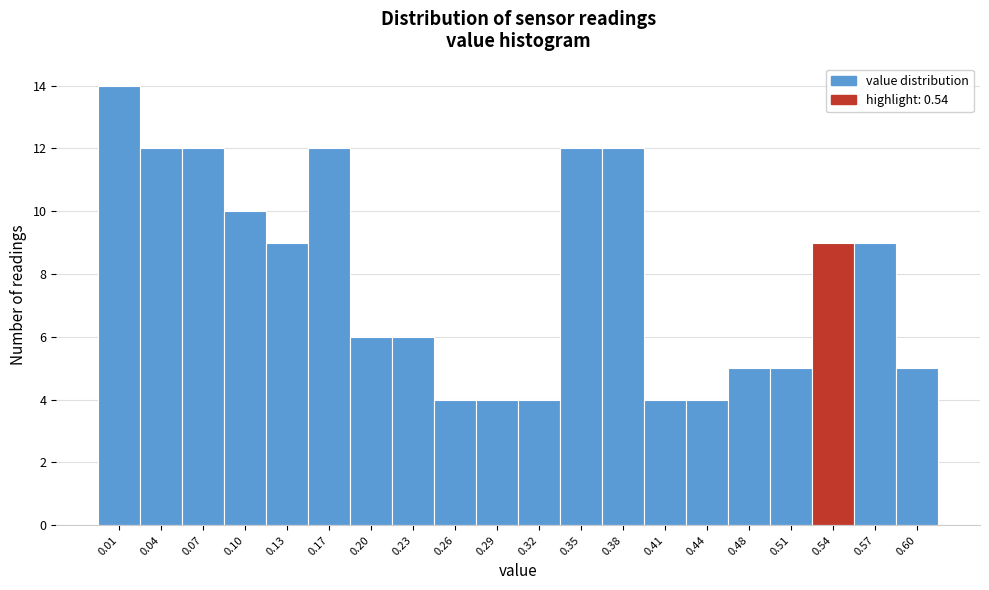

Which range on the x-axis has the tallest bar?

-0.005 to 0.026